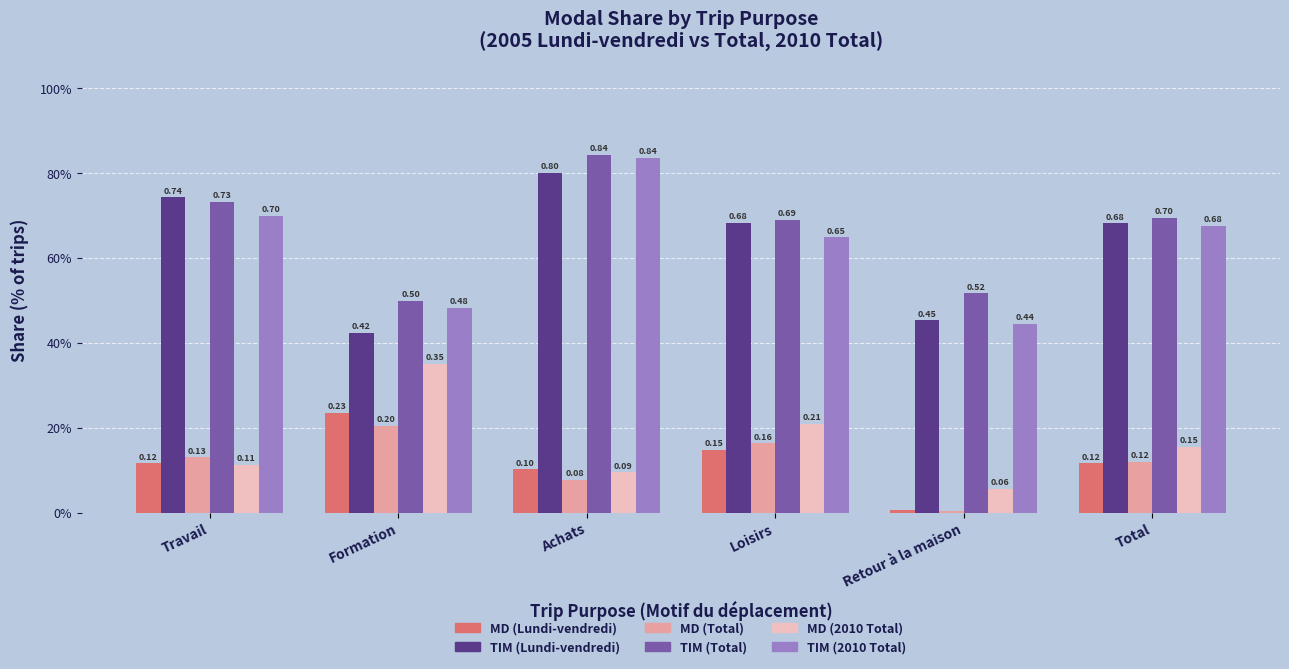

Which series has the widest spread of values?

TIM (2010 Total)